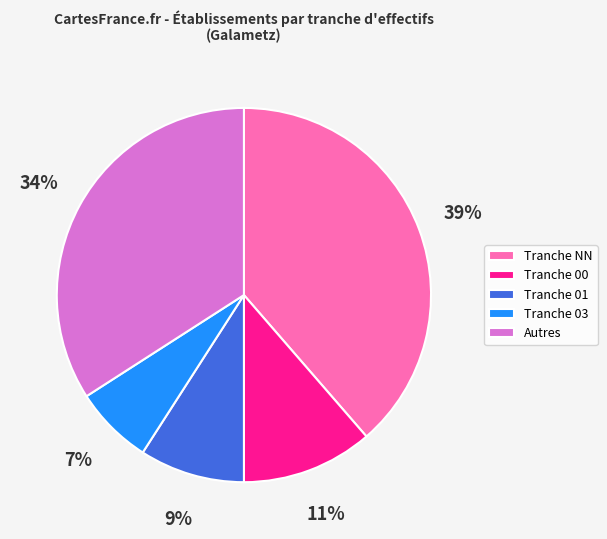

Between Tranche 03 and Tranche 01, which is larger?

Tranche 01